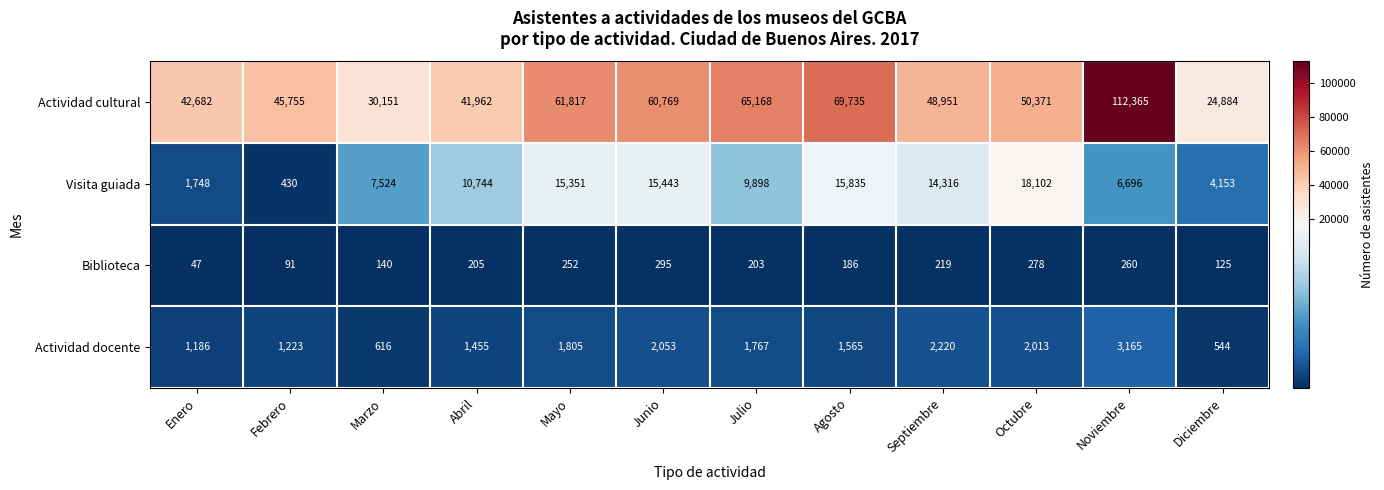

What is the total value across all series at Agosto?

87321